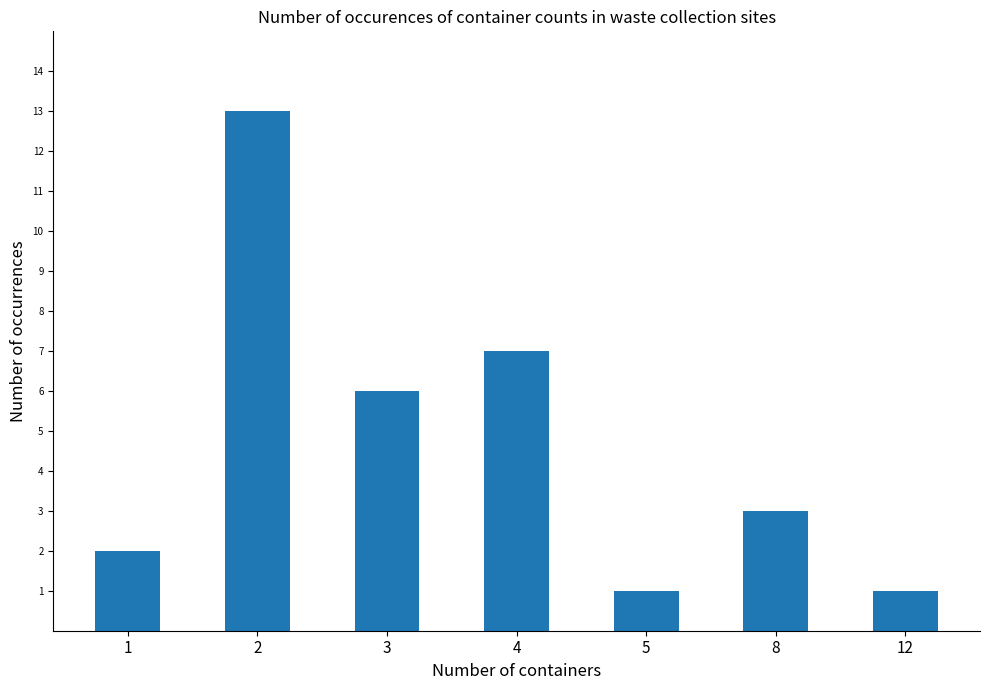

Read the value at 8.

3